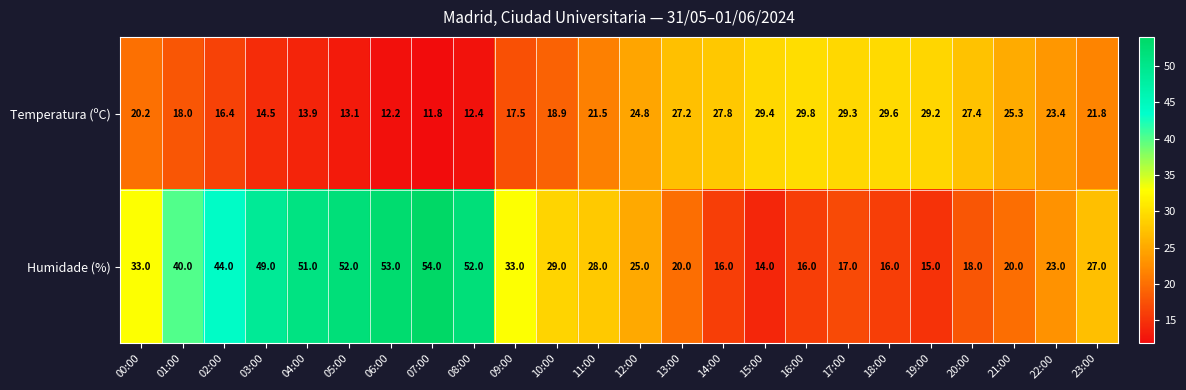

Where does the Humidade (%) series first go above 28?

00:00